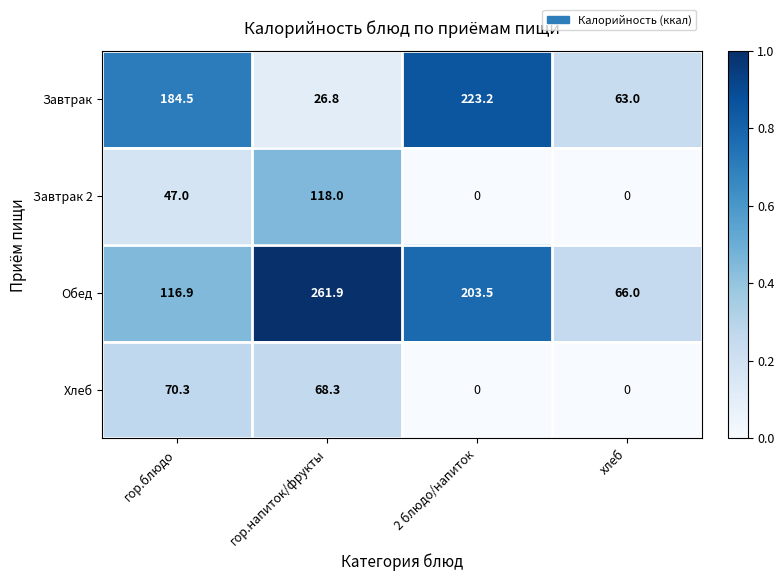

How many distinct data groups are displayed?

4